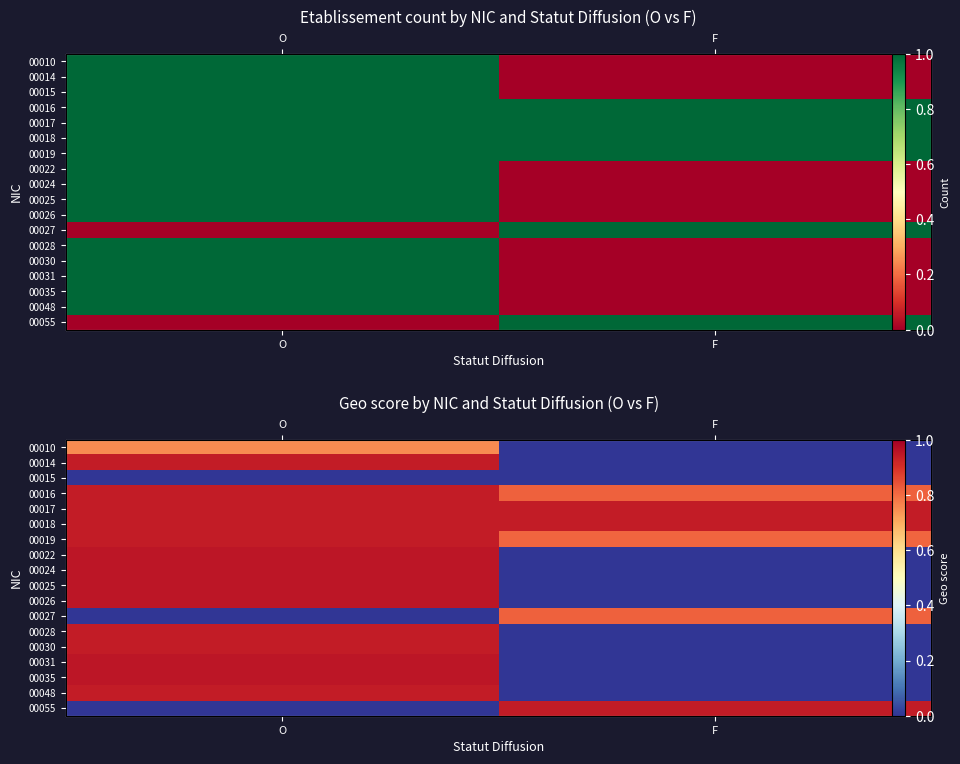

What is the difference between the 00014 values at F and O?

0.9